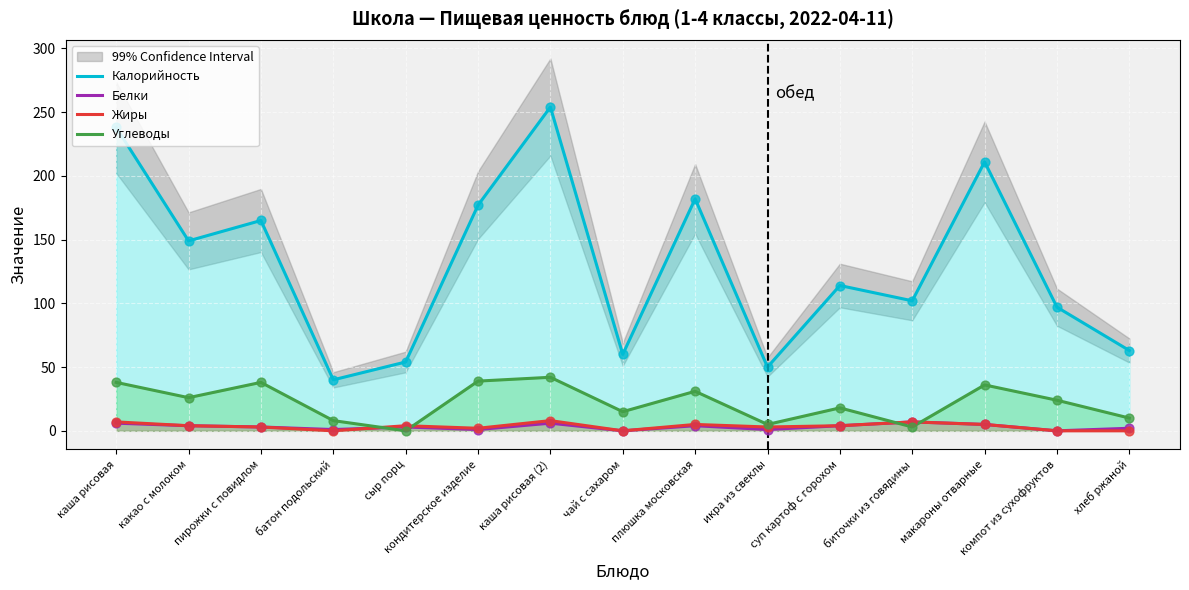

Is the value of Белки at хлеб ржаной greater than the value of Углеводы at плюшка московская?

No